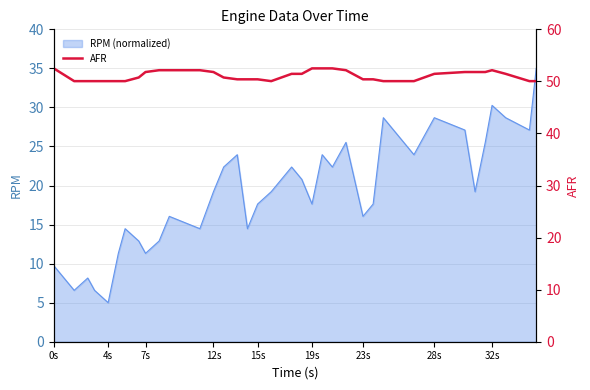

What is the highest value of the RPM (normalized) series?

35.0